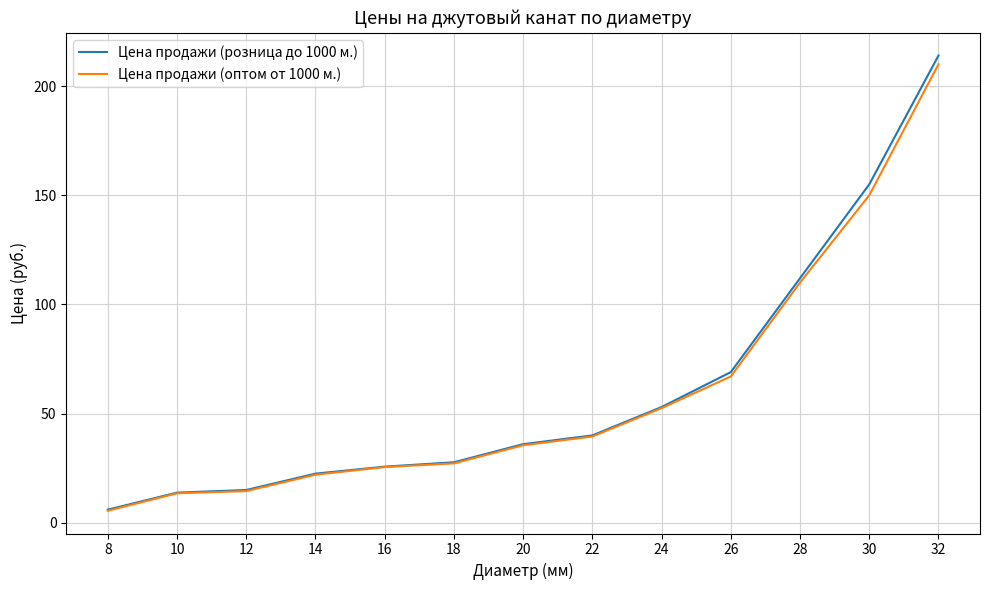

Reading left to right, extract all data points from this chart.

Цена продажи (розница до 1000 м.): 6.0	13.8	15.0	22.5	25.7	27.7	36.0	40.0	53.0	69.0	112.0	155.0	214.0
Цена продажи (оптом от 1000 м.): 5.5	13.5	14.5	22.0	25.5	27.2	35.5	39.5	52.5	67.0	110.0	150.0	210.0